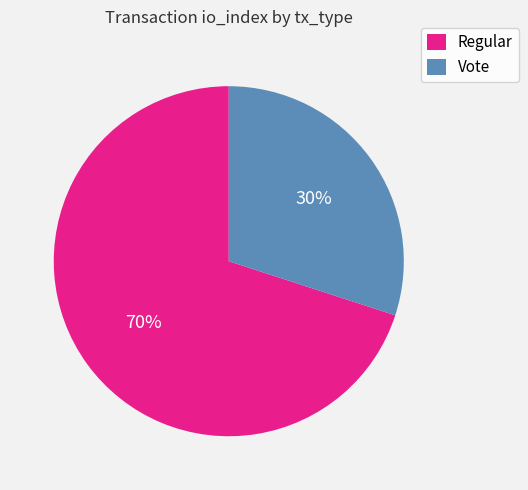

Rank the categories by value from highest to lowest.

Regular, Vote